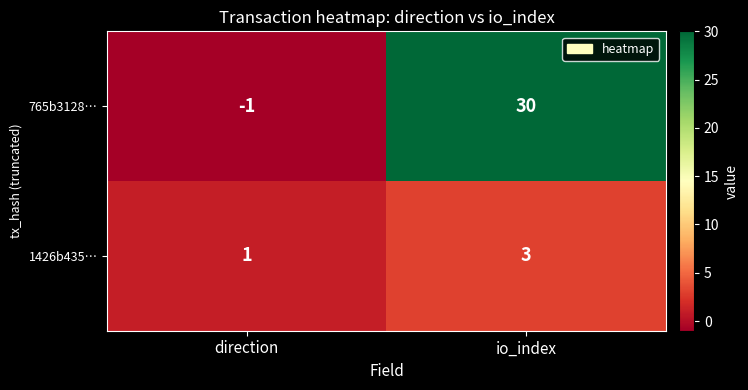

Where is 765b3128… nearest to the value 14?

direction